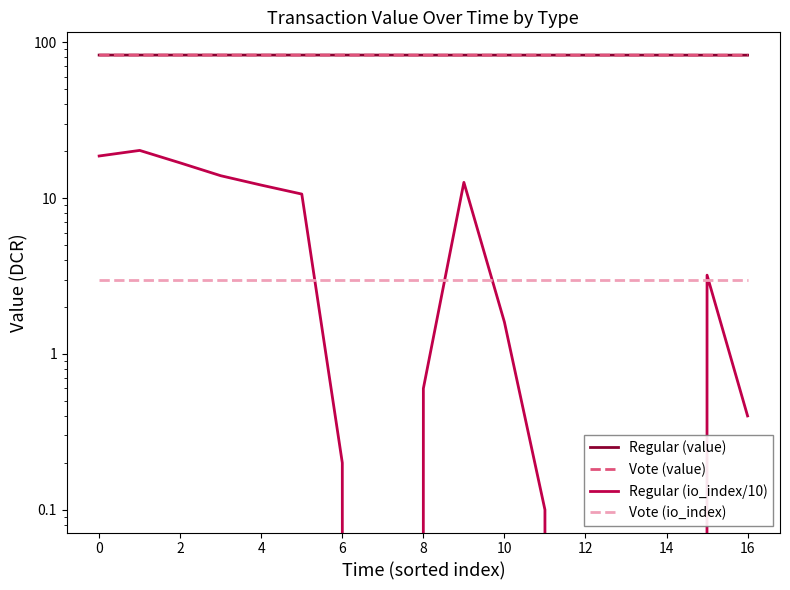

Is the value of Vote (io_index) at 12 greater than the value of Vote (value) at 13?

No